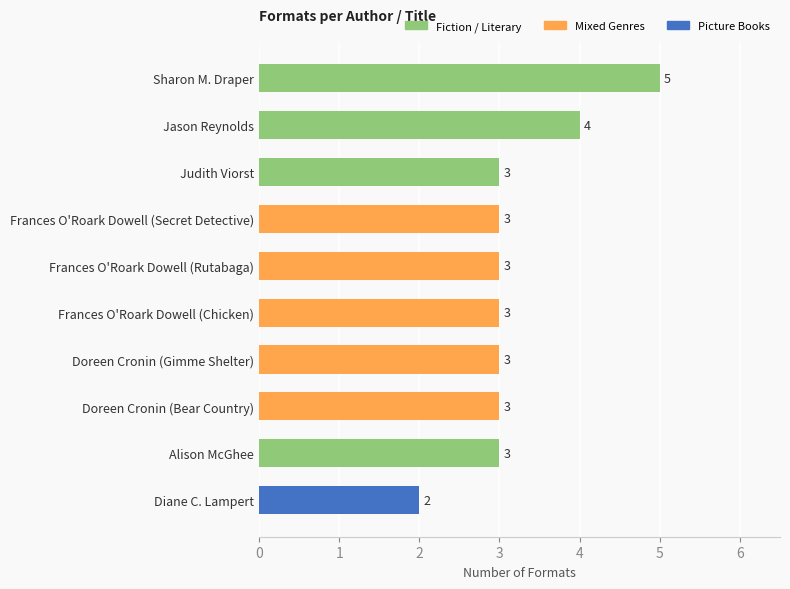

At which category does the chart reach its peak across all series?

Sharon M. Draper